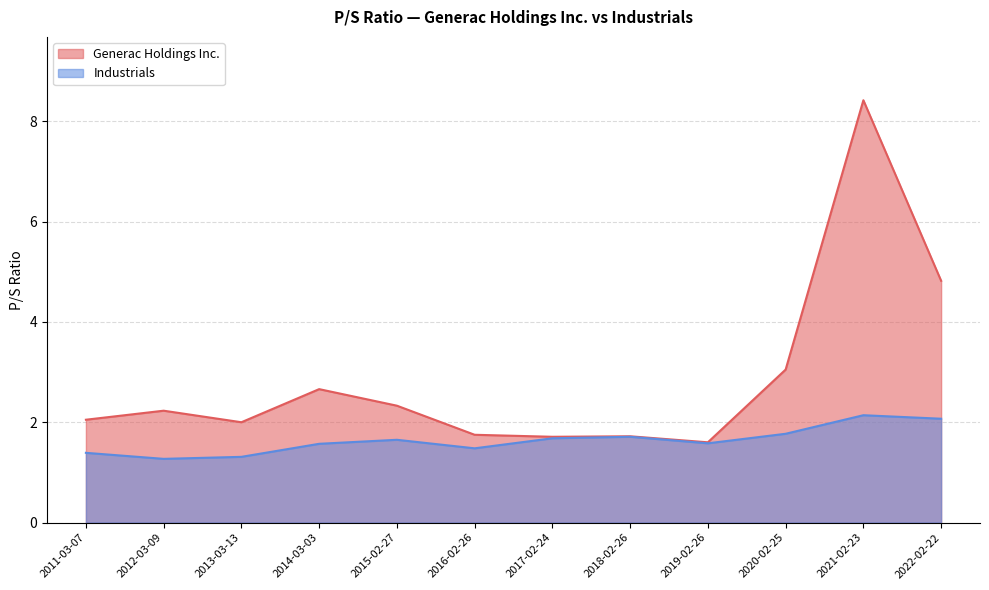

What is the difference between the maximum and minimum values in the Generac Holdings Inc. series?

6.8